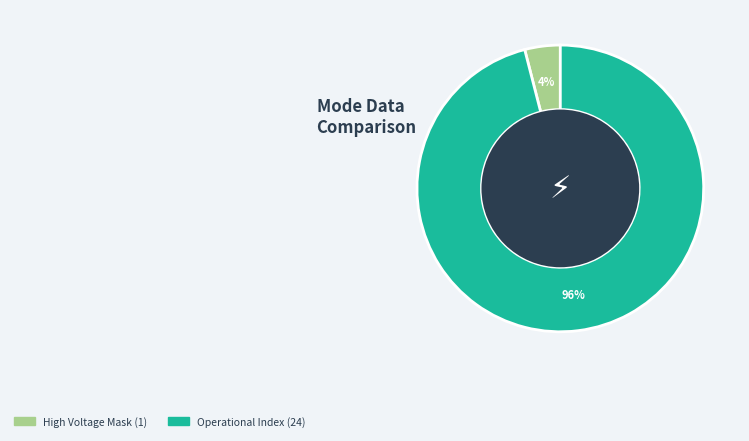

Count the number of slices in the pie.

2